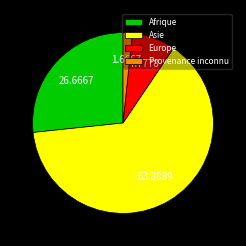

What is the largest slice in the pie chart?

Asie